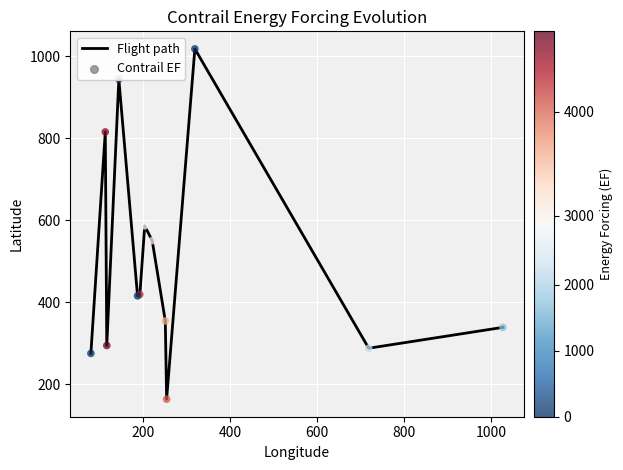

What is the maximum value shown in the chart?

1018.6